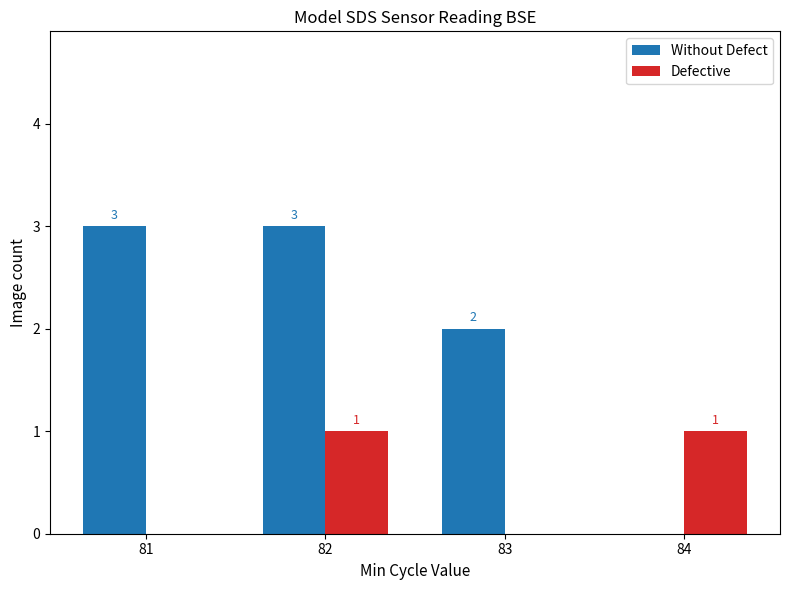

What is the maximum value shown in the chart?

3